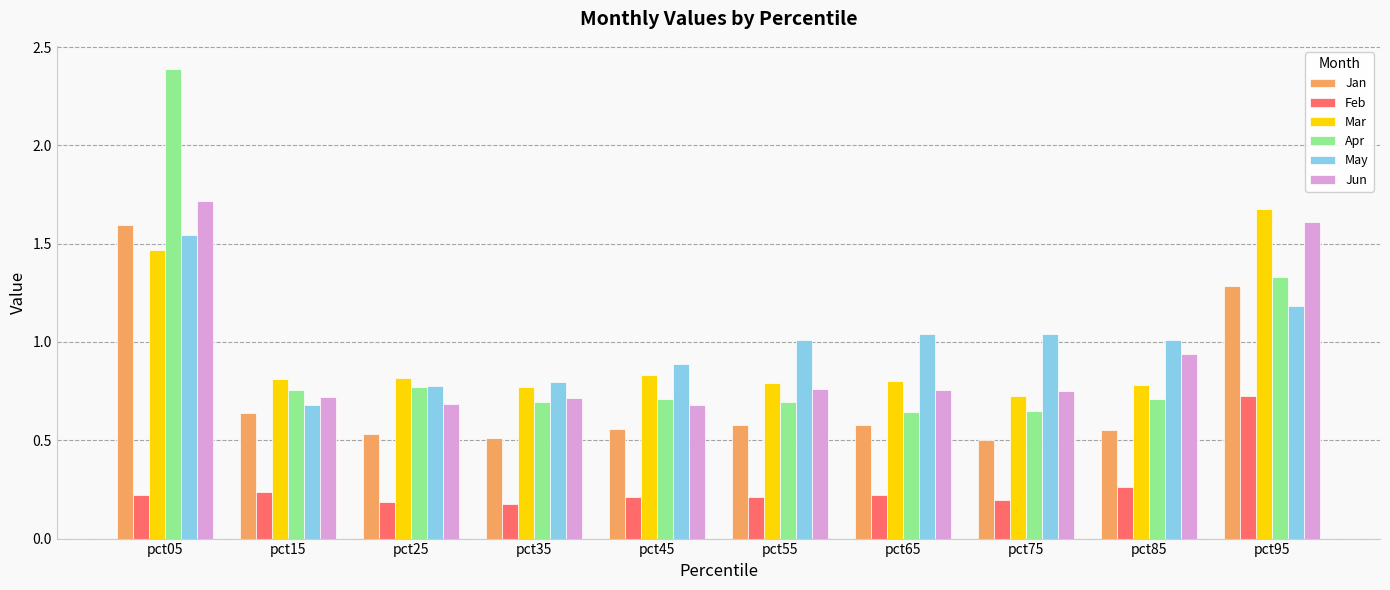

Where is Jan nearest to the value 1?

pct95